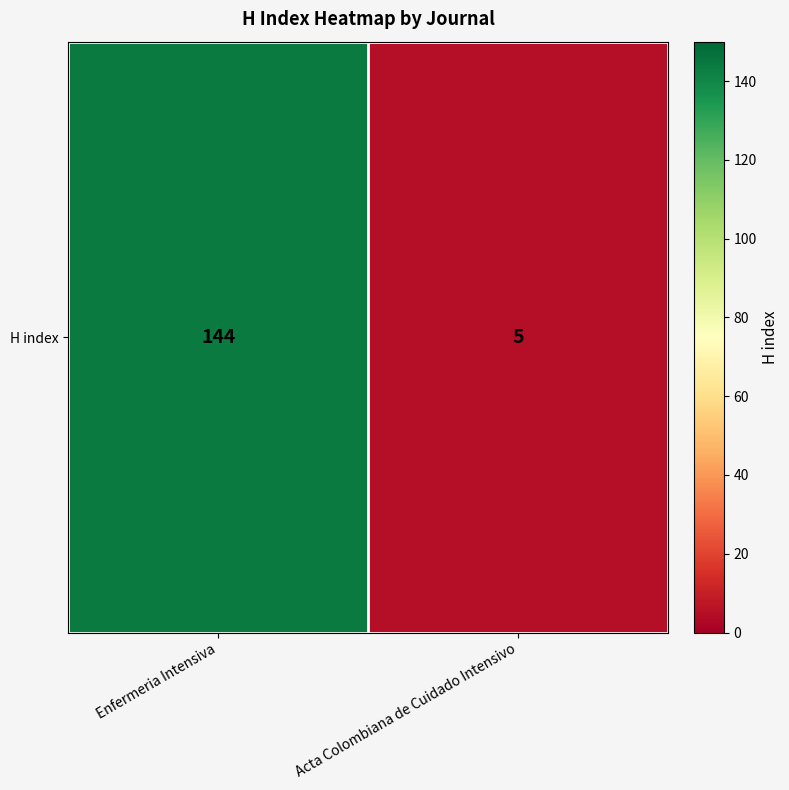

Reading left to right, extract all data points from this chart.

Enfermeria Intensiva=144	Acta Colombiana de Cuidado Intensivo=5